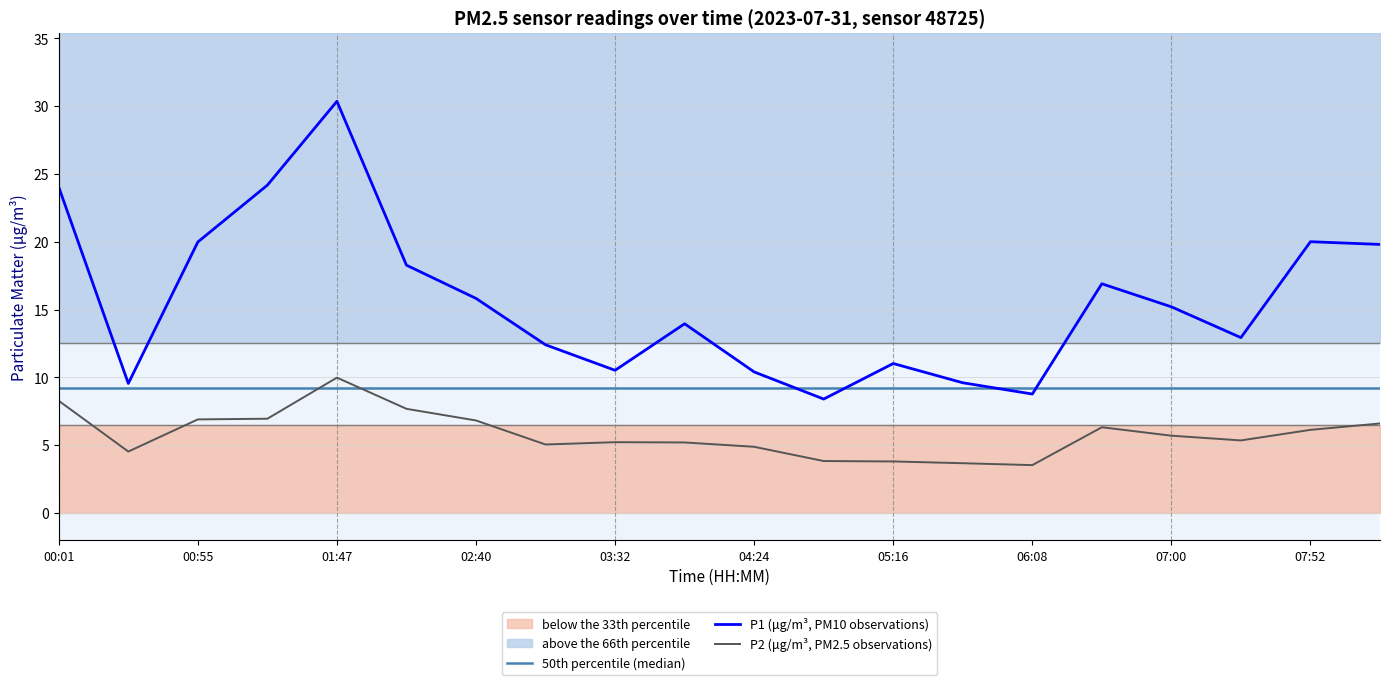

What is the sum of all P2 (μg/m³, PM2.5 observations) values?

116.4